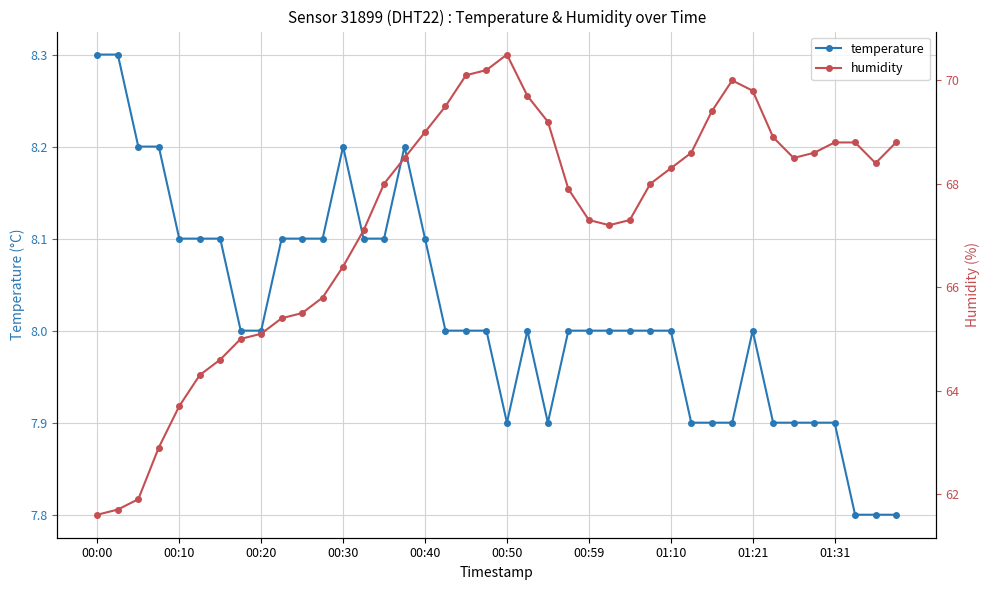

How many interior local peaks does the humidity series have?

2